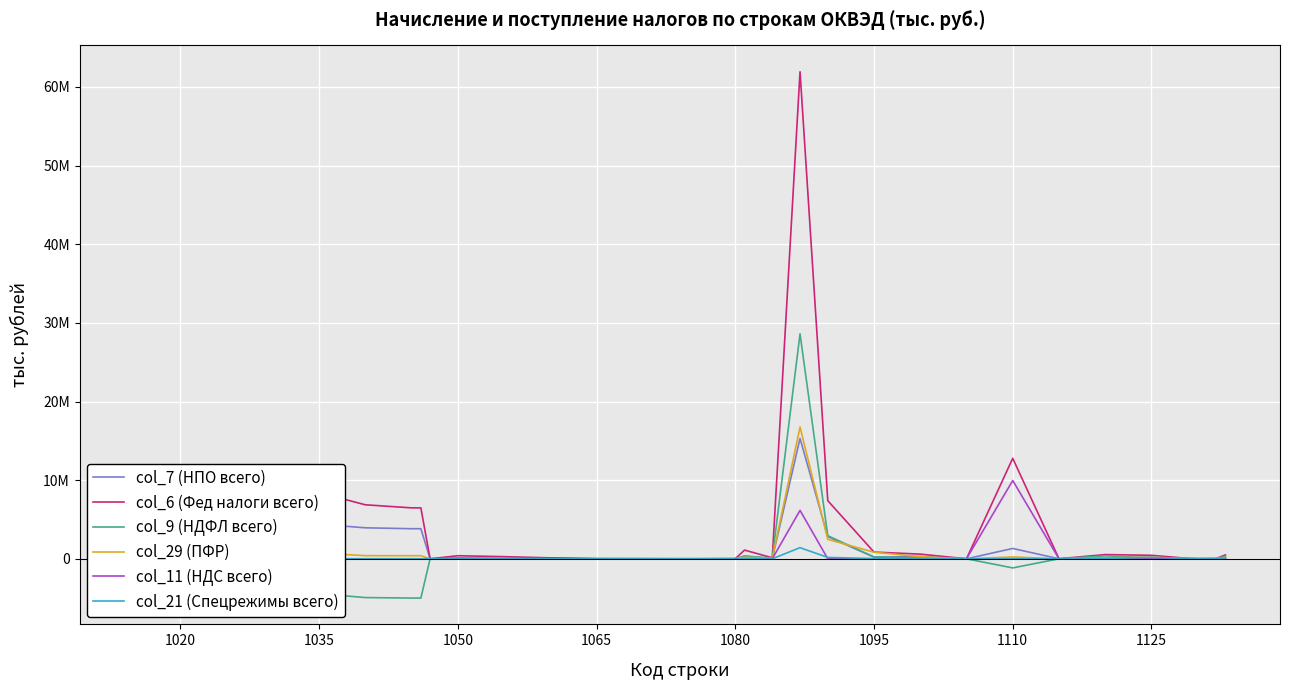

What is the maximum value for col_29 (ПФР)?

16753044